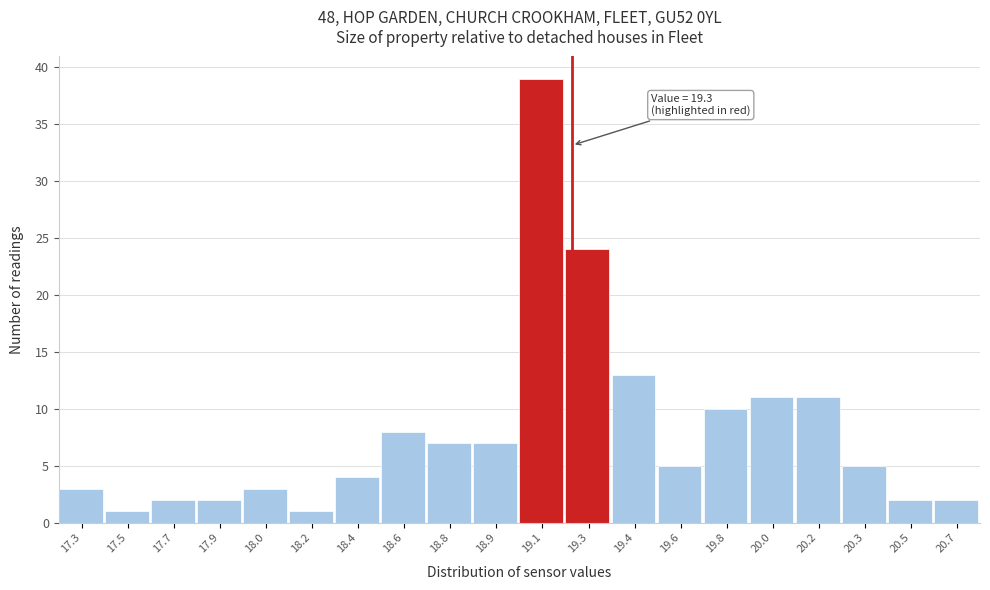

Reading left to right, what are all the values shown in this chart?

3	1	2	2	3	1	4	8	7	7	39	24	13	5	10	11	11	5	2	2